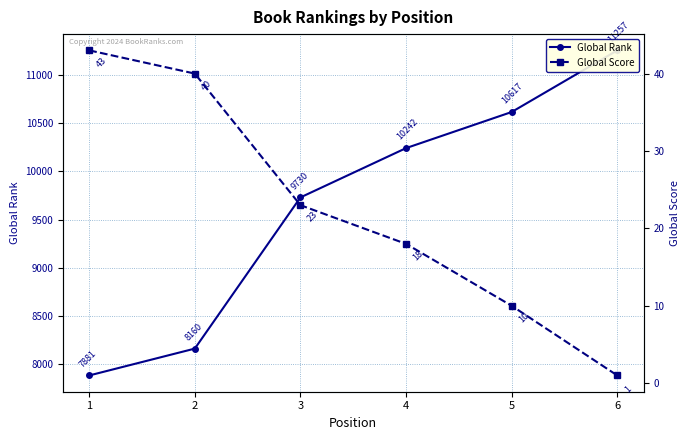

At how many categories does at least one series exceed 4828?

6